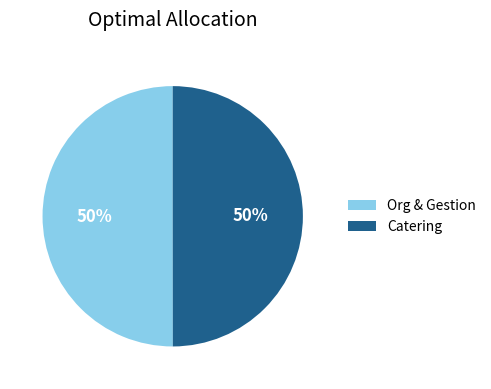

The Org & Gestion slice represents 50% of the pie. True or false?

True